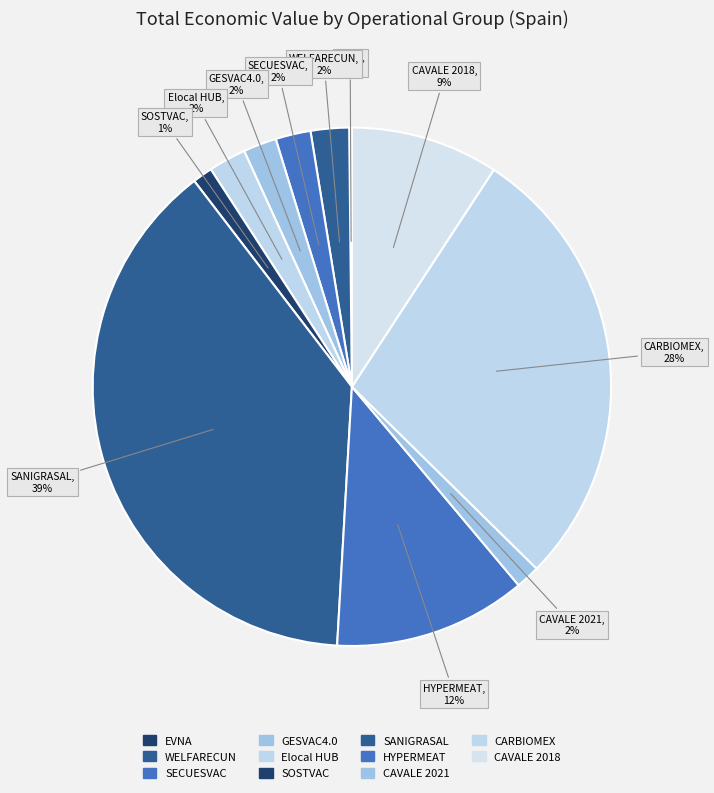

To the nearest percent, what is the difference between the EVNA and Elocal HUB slice percentages?

2%